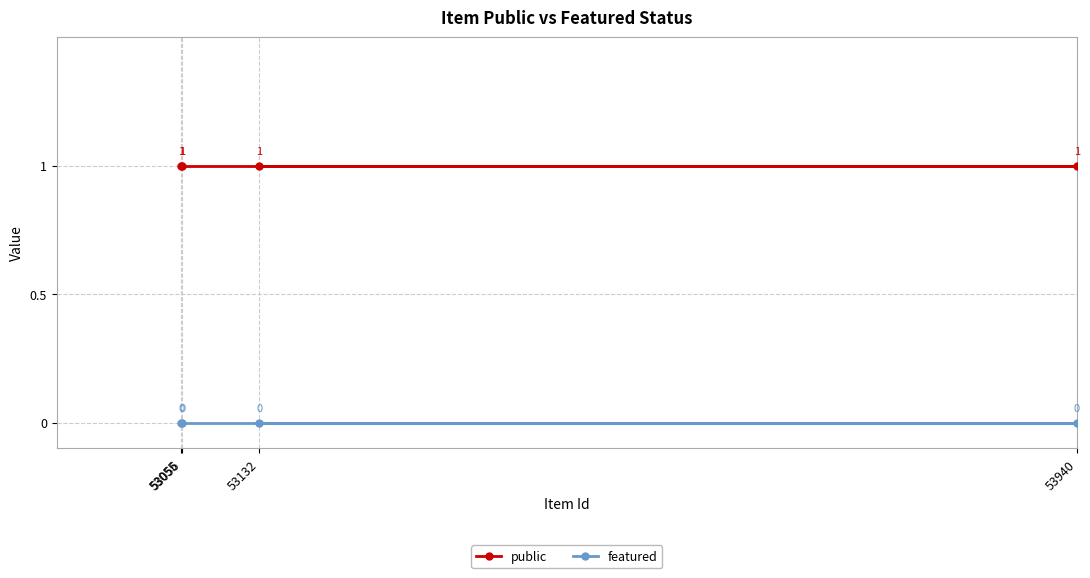

Does the chart have visible grid lines?

Yes